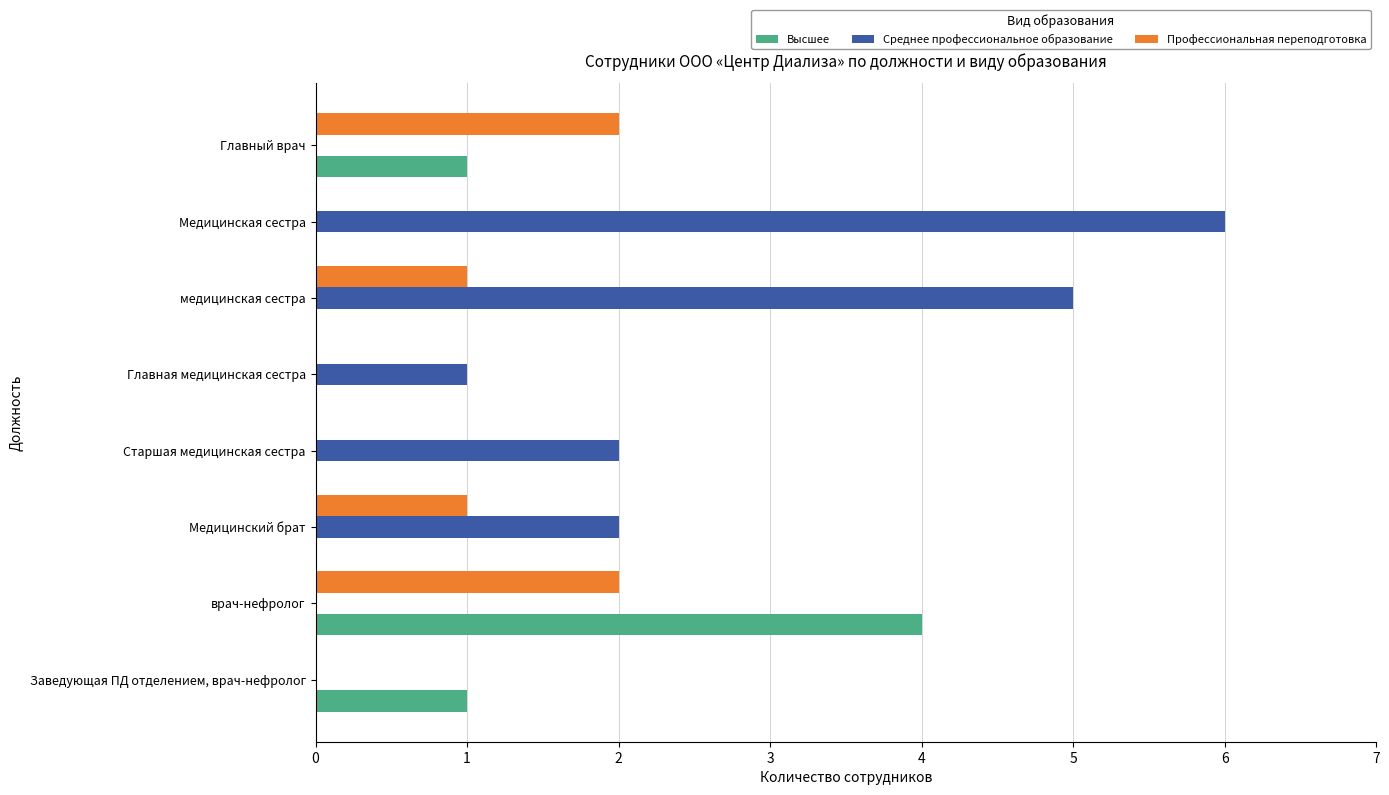

True or false: Высшее has a value of 0 at медицинская сестра.

True